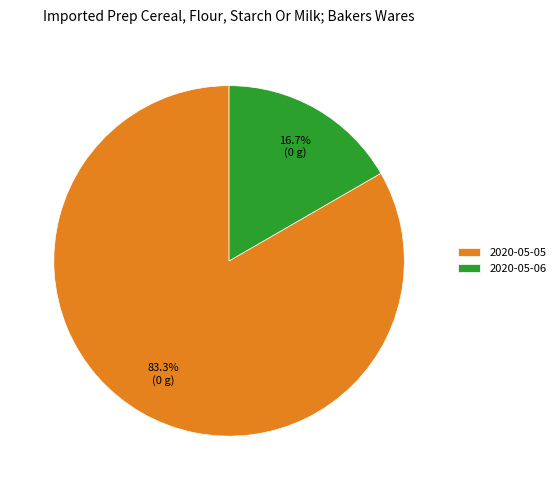

Which slice is the largest?

2020-05-05